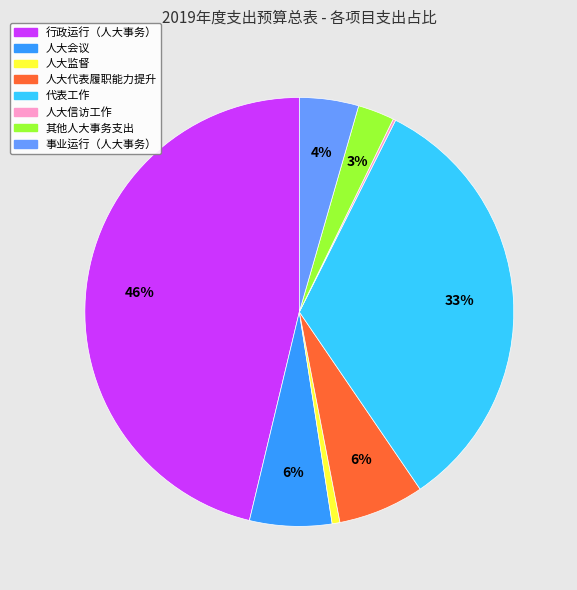

To the nearest percent, what is the combined percentage of 人大代表履职能力提升 and 其他人大事务支出?

9%